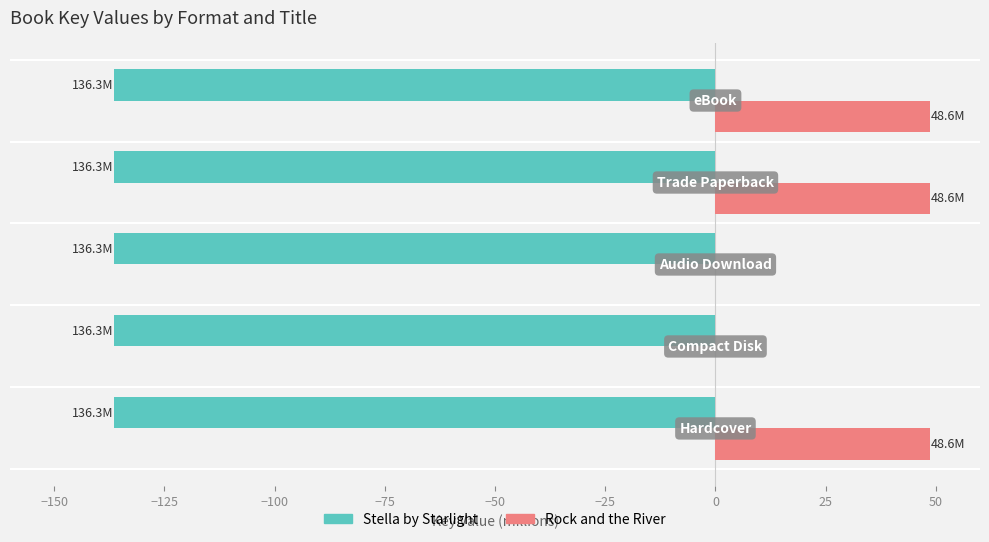

What is the highest value of the Rock and the River series?

48.6